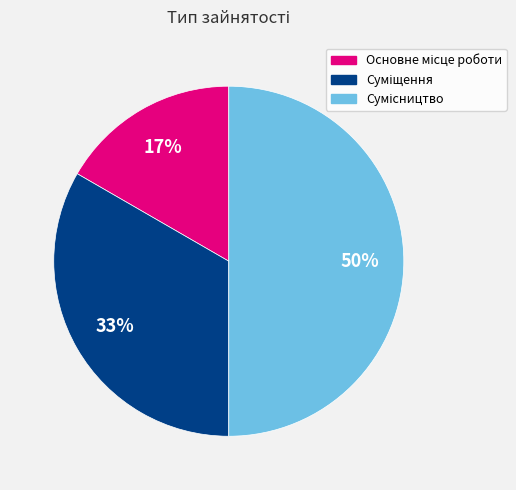

To the nearest percent, what is the average slice percentage?

33%